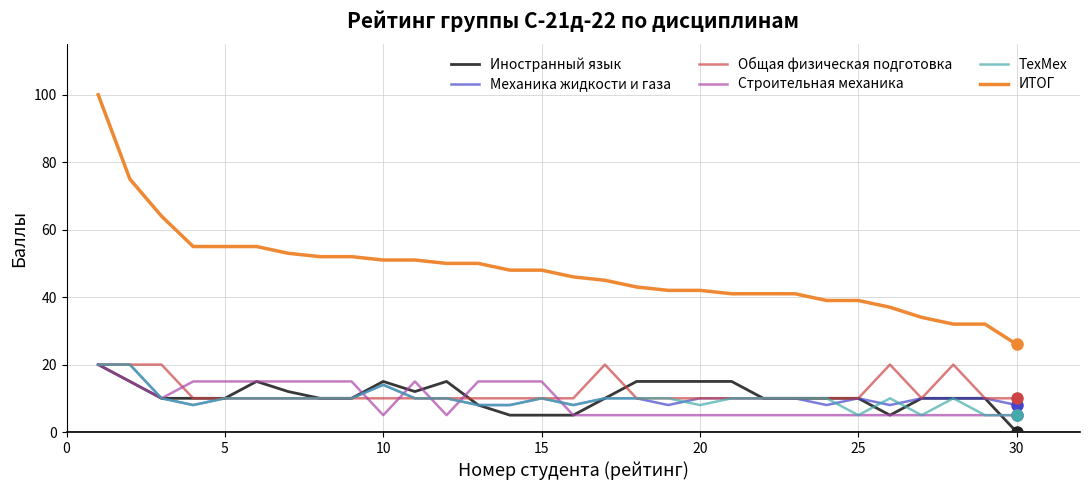

Is this an area chart (filled region under the line)?

No